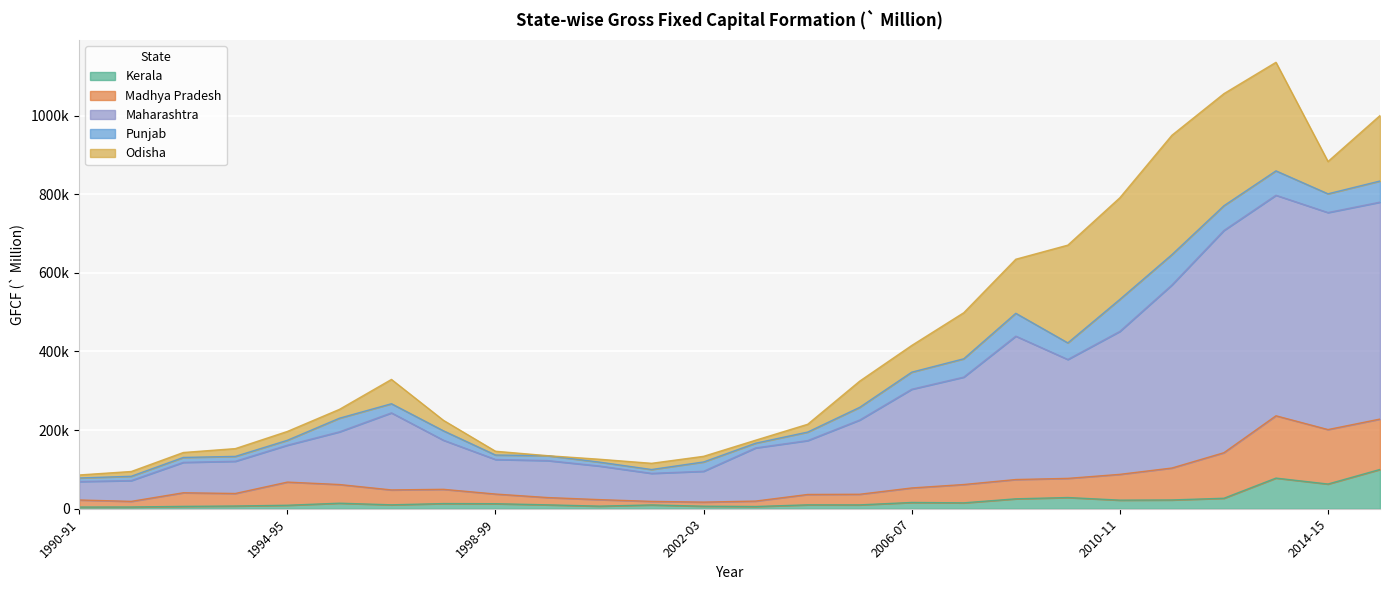

What are all the series names shown in the legend?

Kerala, Madhya Pradesh, Maharashtra, Punjab, Odisha